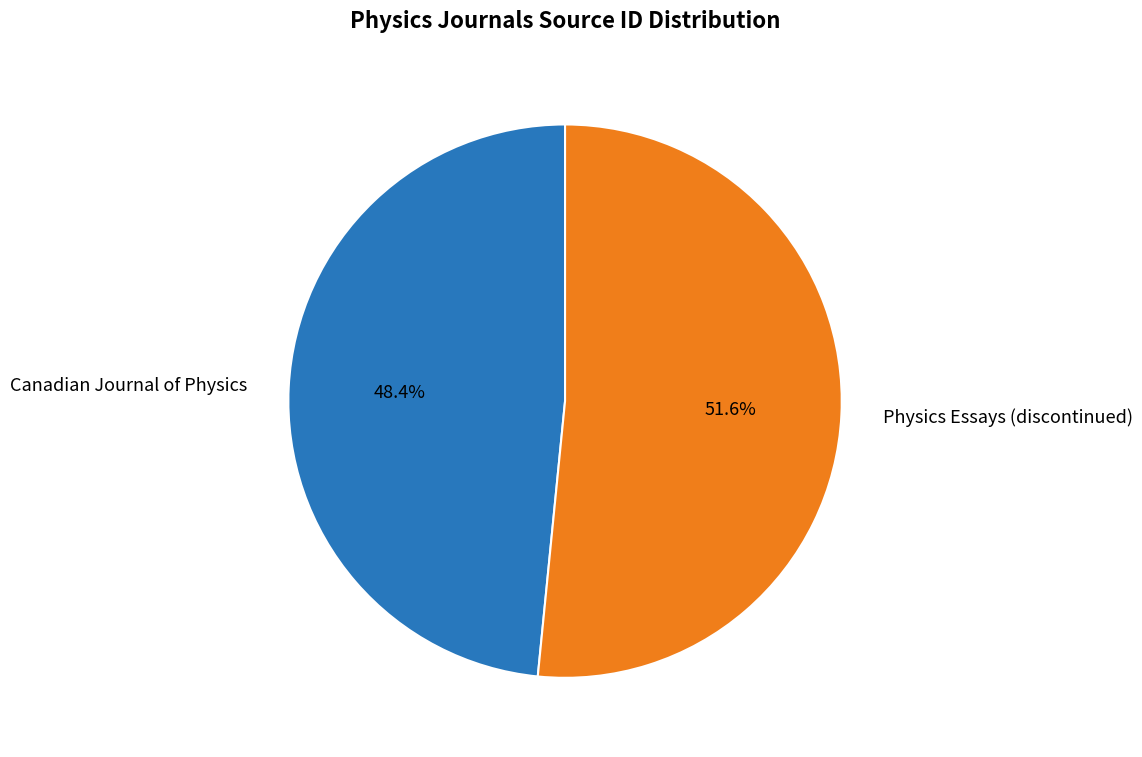

What is the ratio of the value at Physics Essays (discontinued) to the value at Canadian Journal of Physics?

1.1